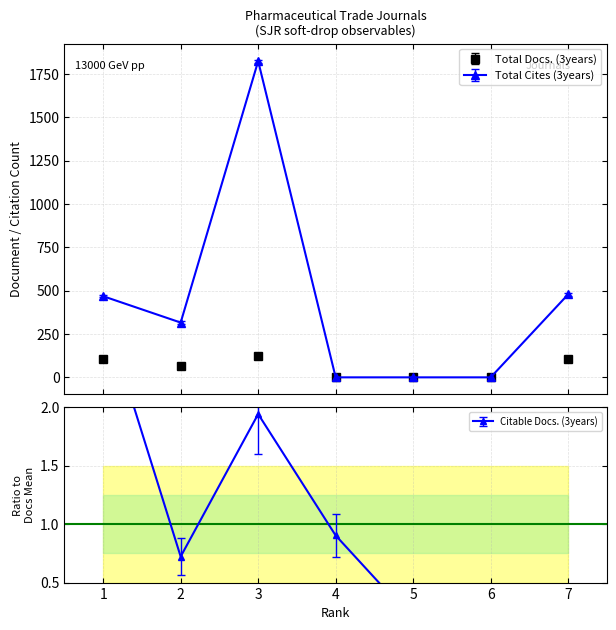

At which label does Total Docs. (3years) first exceed 63?

1